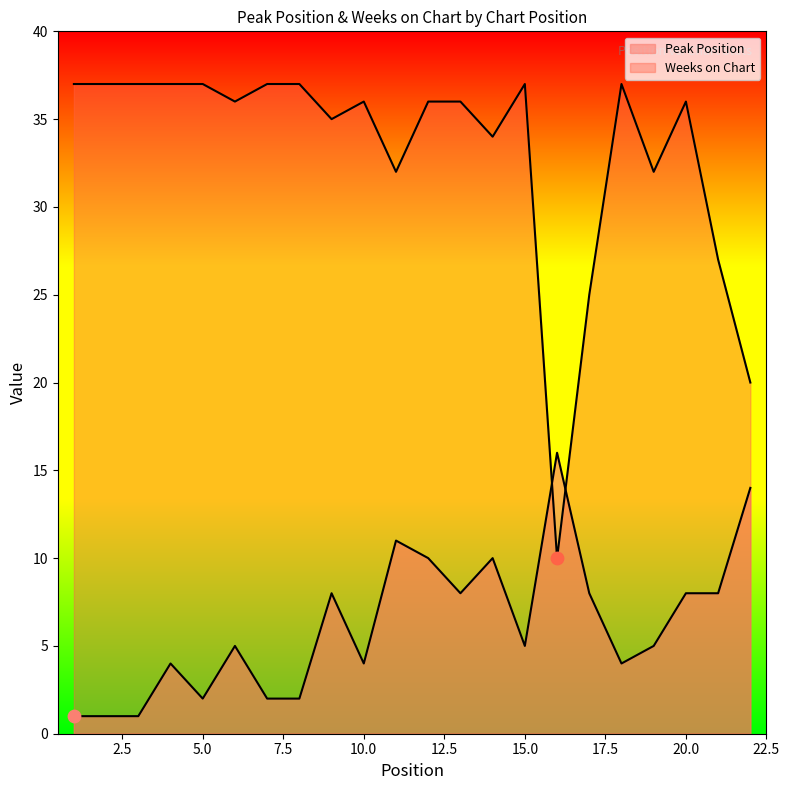

Is the value of Peak Position at 19 greater than the value of Weeks on Chart at 1?

No